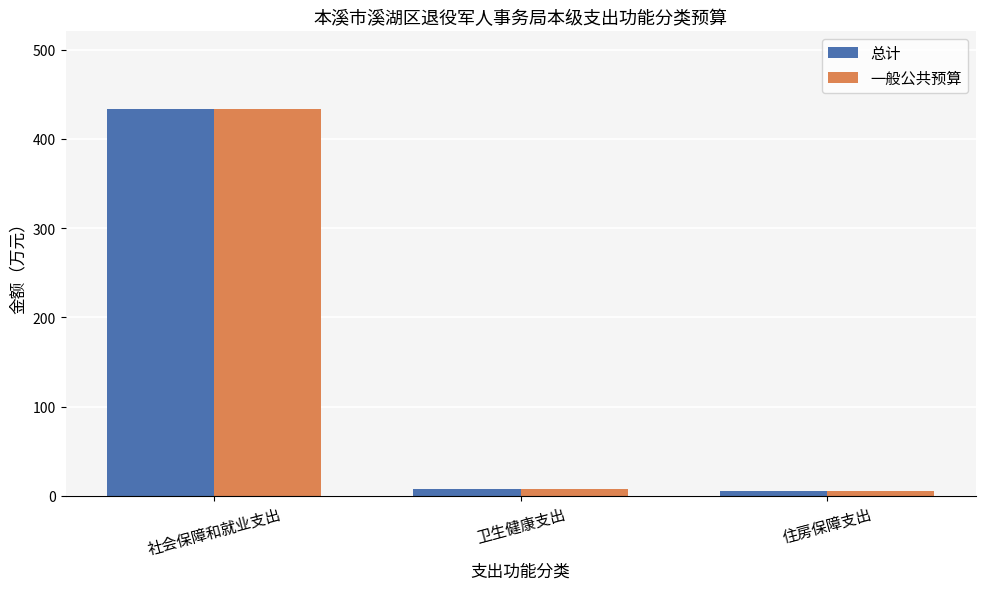

How many data points in 一般公共预算 are above 7?

2